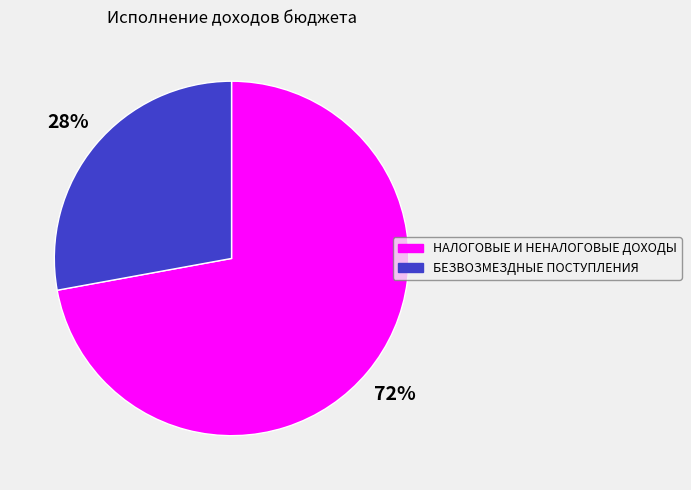

To the nearest percent, what percentage of the pie is НАЛОГОВЫЕ И НЕНАЛОГОВЫЕ ДОХОДЫ?

72%